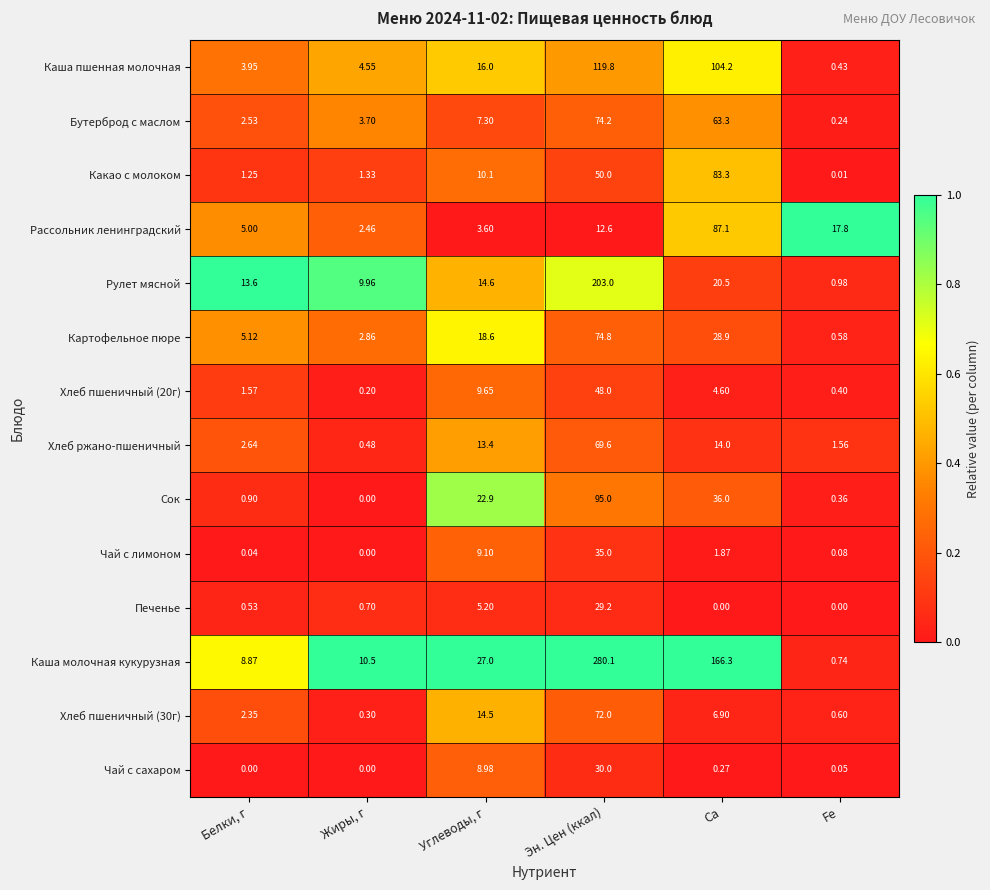

How many distinct data groups are displayed?

14